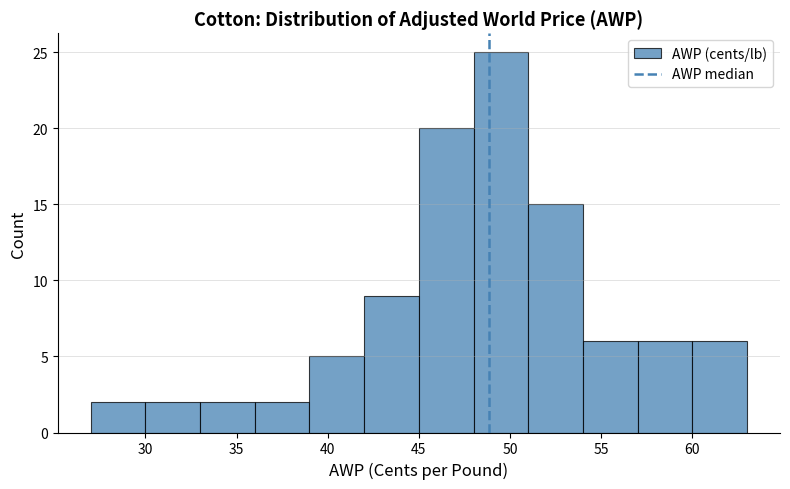

Reading left to right, transcribe this chart: for each bar, give the range it covers on the x-axis and its height. The values are not printed on the chart, so give them approximately, as read against the axis.

27 to 30: 2
30 to 33: 2
33 to 36: 2
36 to 39: 2
39 to 42: 5
42 to 45: 9
45 to 48: 20
48 to 51: 25
51 to 54: 15
54 to 57: 6
57 to 60: 6
60 to 63: 6